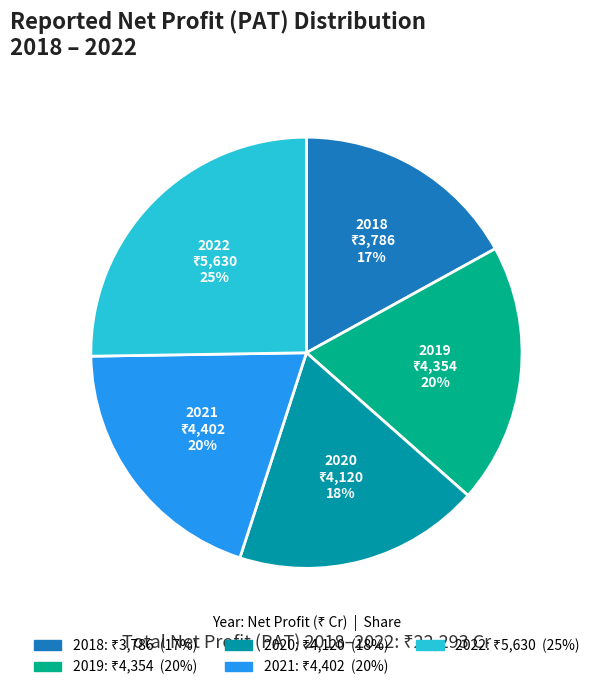

Is there a majority slice in this chart?

No